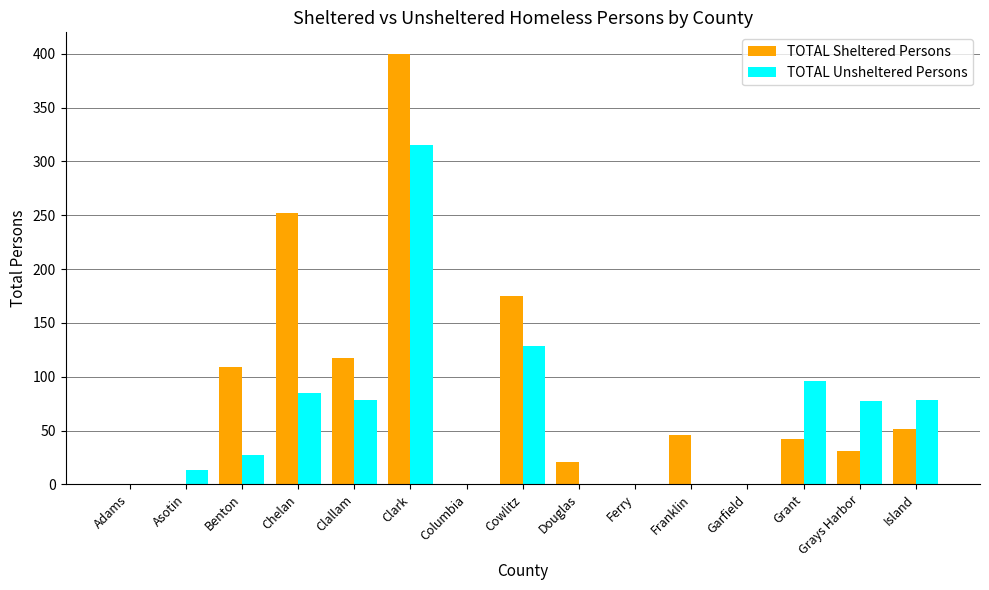

Between Clallam and Garfield, which series saw the biggest shift?

TOTAL Sheltered Persons